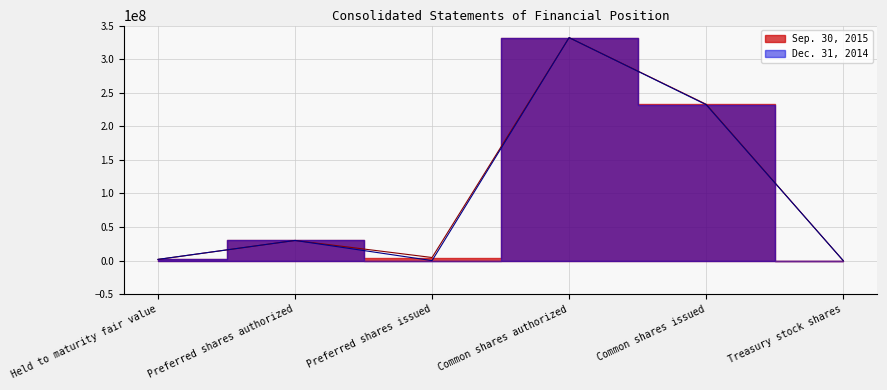

How many values in the Dec. 31, 2014 series are below 30000000?

3